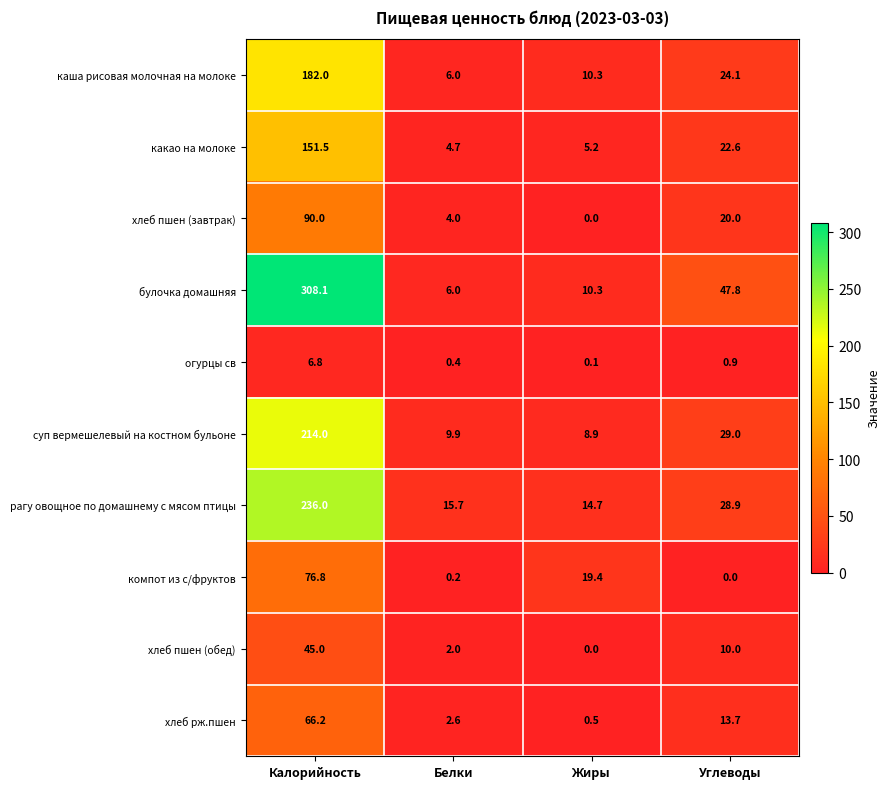

Between Калорийность and Белки, which series saw the biggest shift?

булочка домашняя